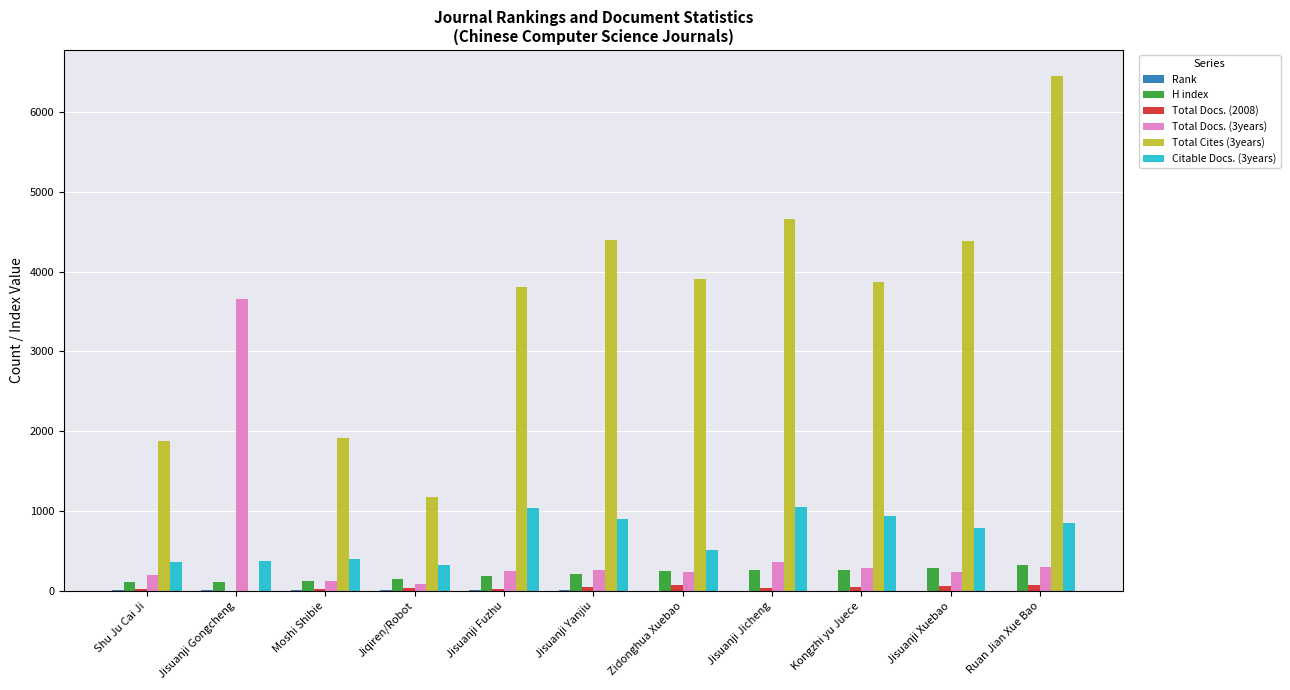

Which series has the largest total across all categories?

Total Cites (3years)